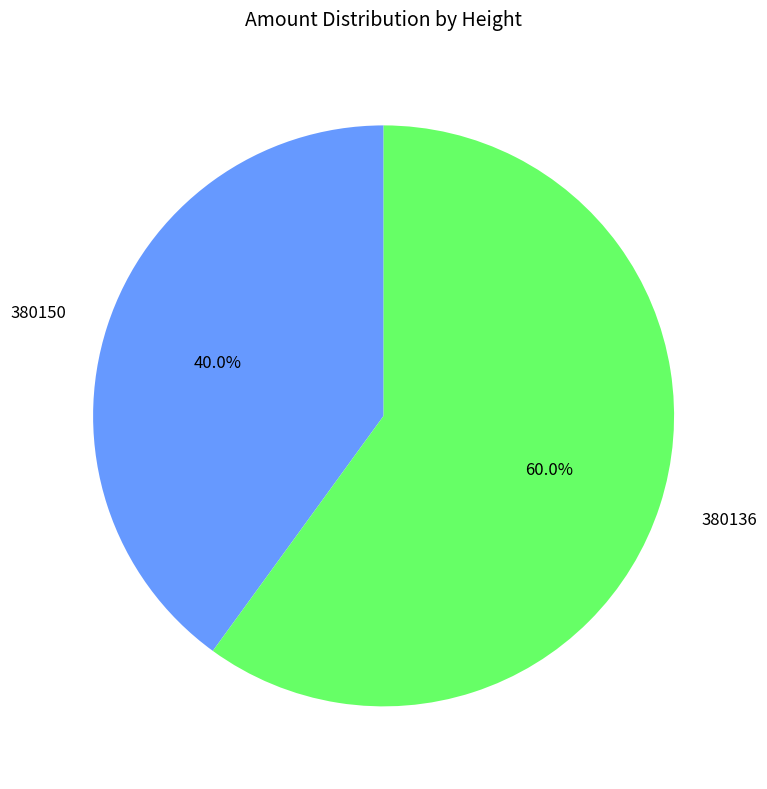

What is the ratio of the value at 380150 to the value at 380136?

0.7